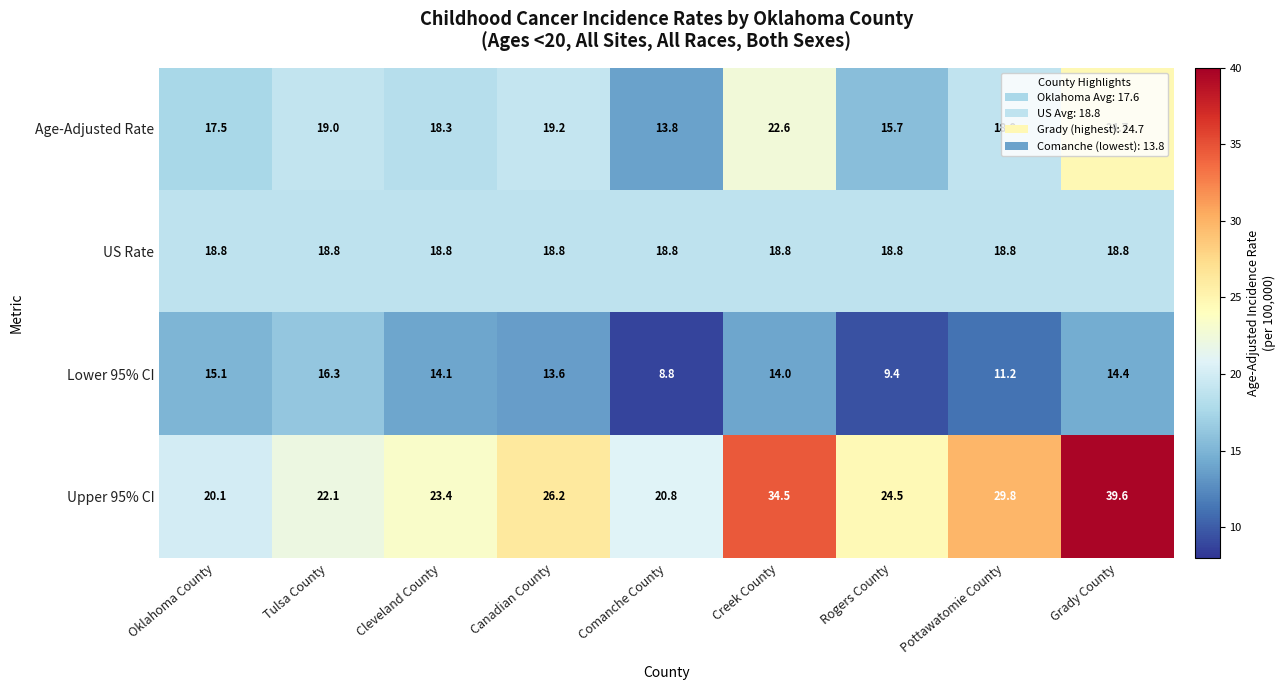

Rank the series at Creek County from highest to lowest value.

Upper 95% CI, Age-Adjusted Rate, US Rate, Lower 95% CI